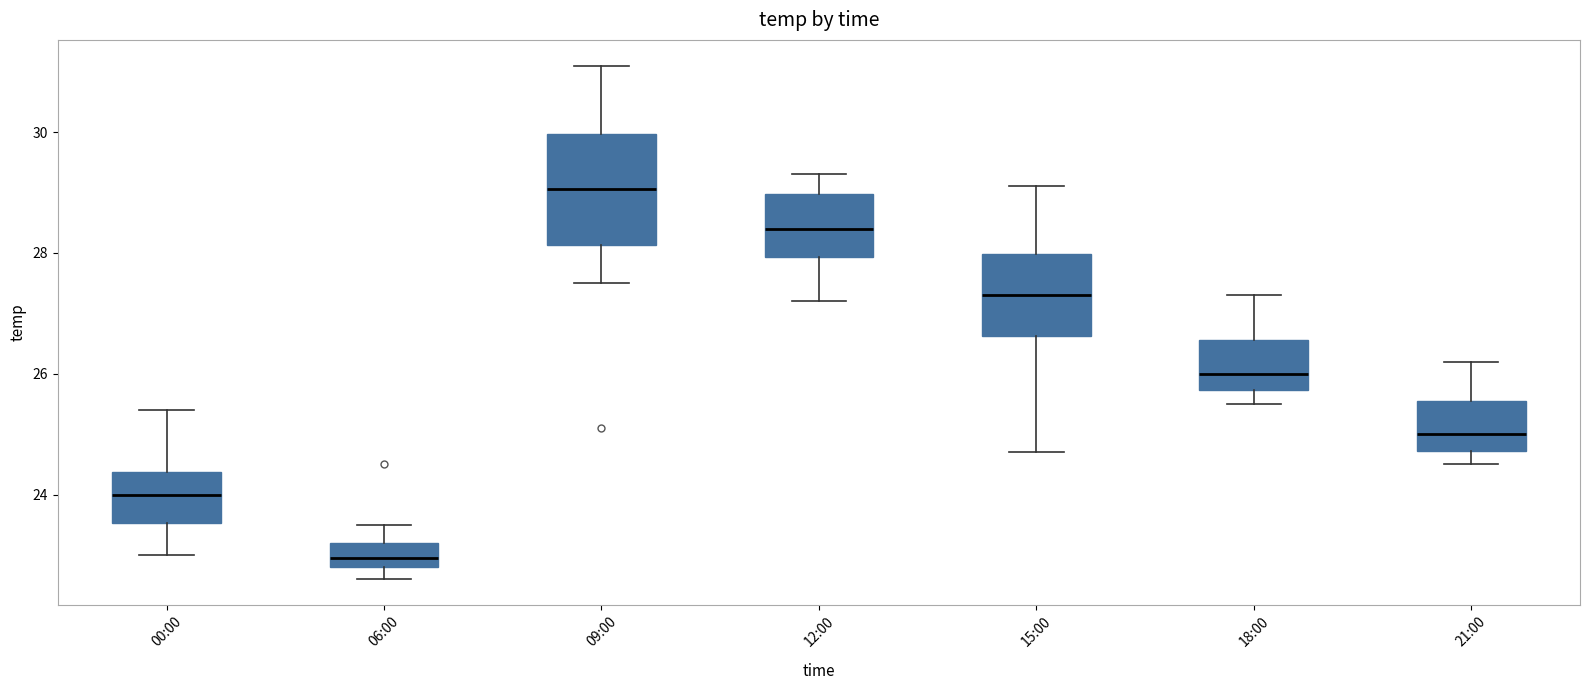

Reading left to right, transcribe this box plot: for each box, give where its median line is, the range the box spans, and where its two whiskers end, as read against the y-axis. The values are not printed on the chart, so give them approximately, as read against the axis.

00:00: median 24.0, box 23.6 to 24.4, whiskers 23.0 to 25.4
06:00: median 23.0, box 22.8 to 23.2, whiskers 22.6 to 23.6
09:00: median 29.0, box 28.2 to 30.0, whiskers 27.6 to 31.2
12:00: median 28.4, box 28.0 to 29.0, whiskers 27.2 to 29.4
15:00: median 27.4, box 26.6 to 28.0, whiskers 24.8 to 29.2
18:00: median 26.0, box 25.8 to 26.6, whiskers 25.6 to 27.4
21:00: median 25.0, box 24.8 to 25.6, whiskers 24.6 to 26.2